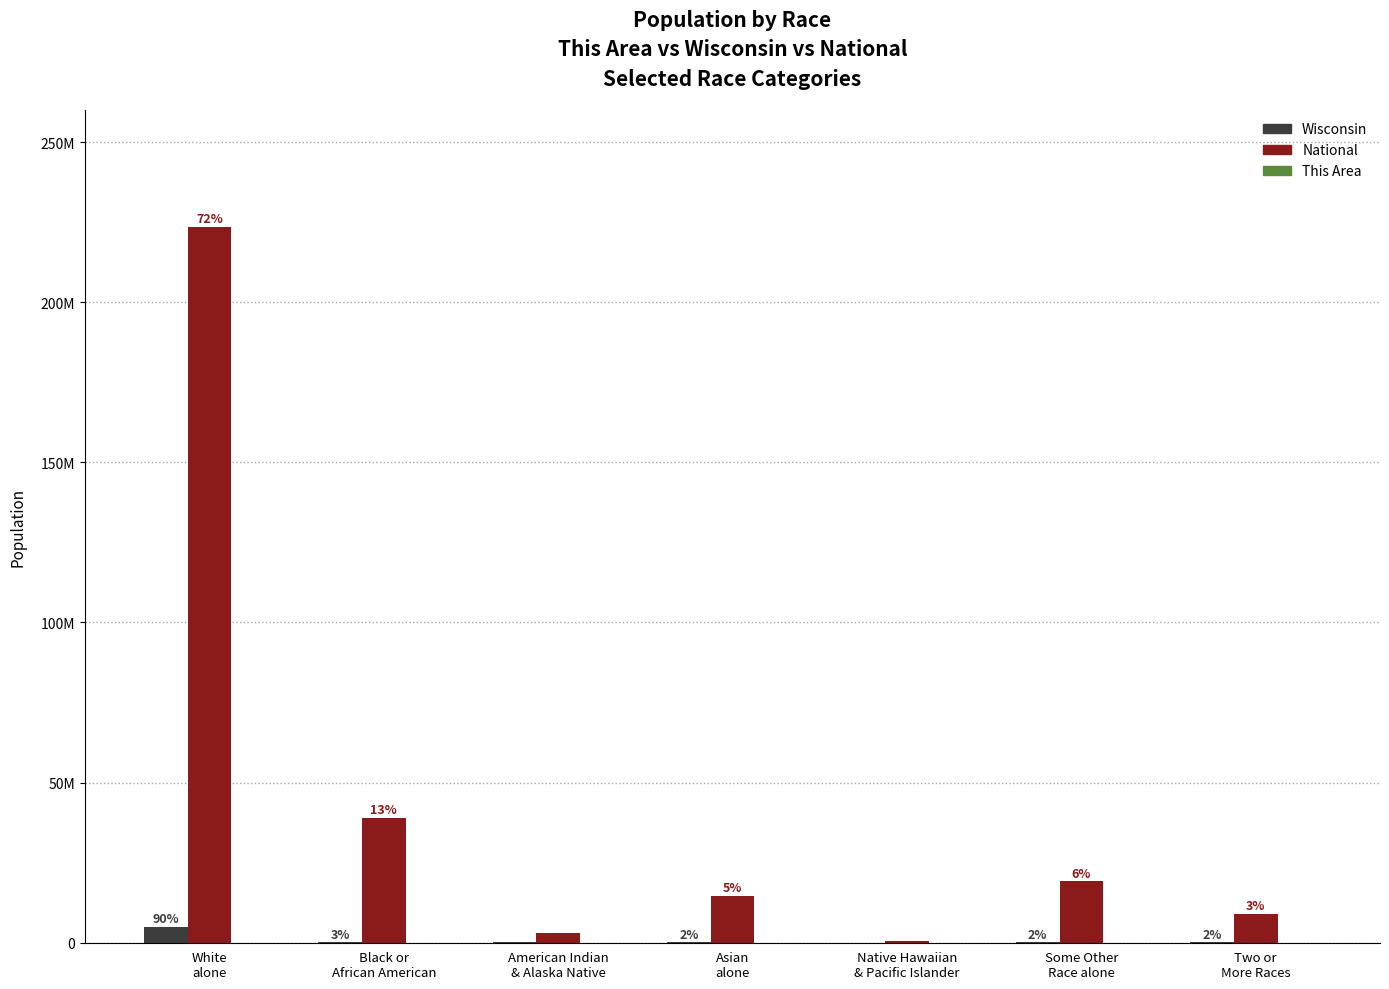

What is the difference between the highest and lowest values at Asian
alone?

14674233